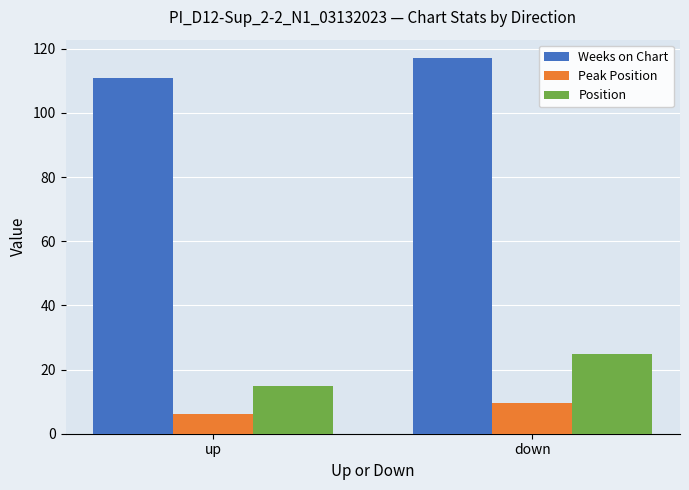

How many bars are there in total?

6